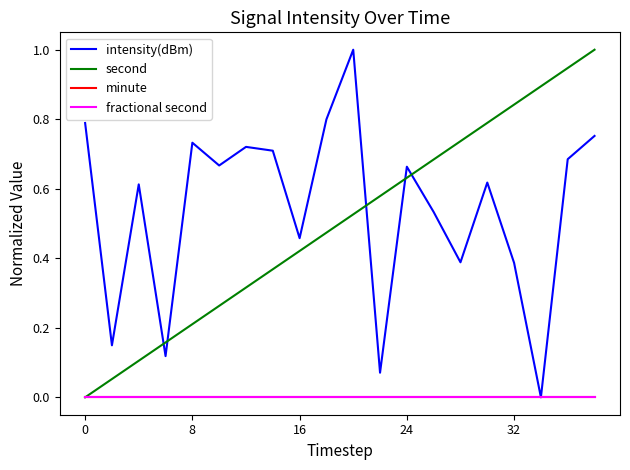

True or false: second and minute cross at least once.

False